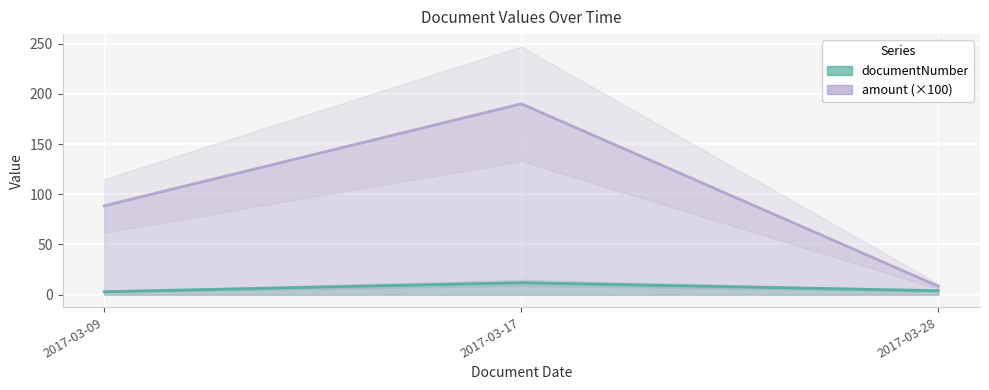

At which category is the sum across all series the highest?

2017-03-17